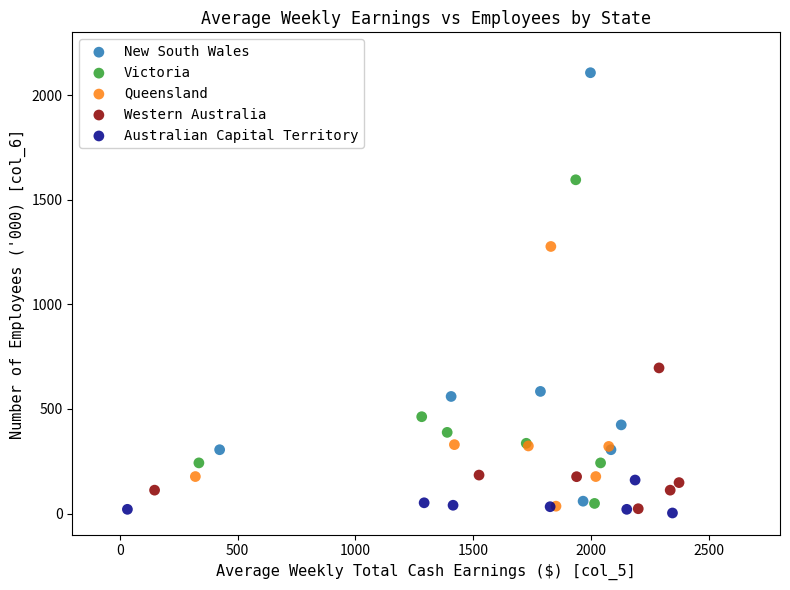

Which series has the widest spread of Y values?

New South Wales